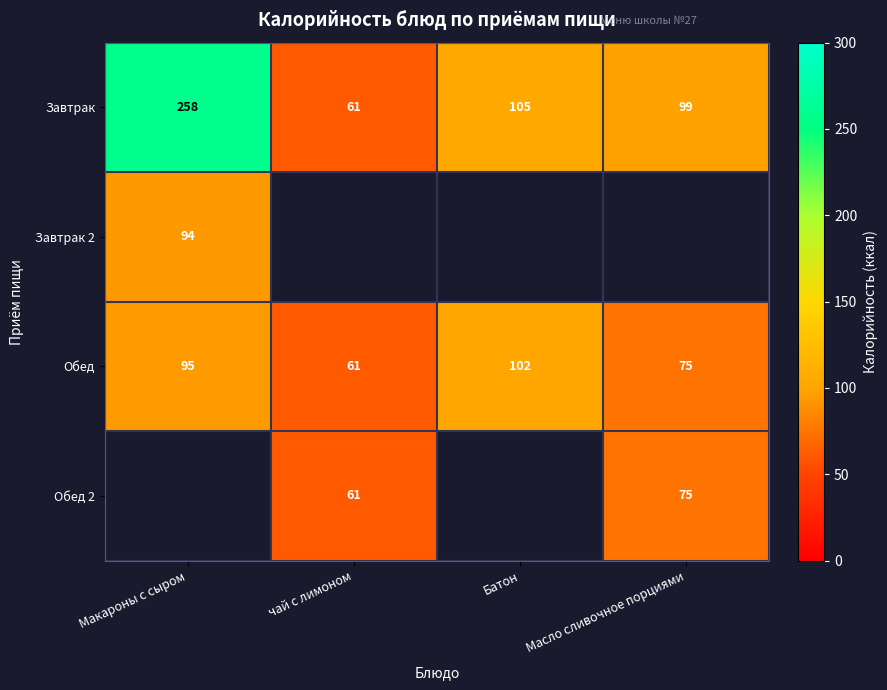

What is the average value of the Завтрак series?

131